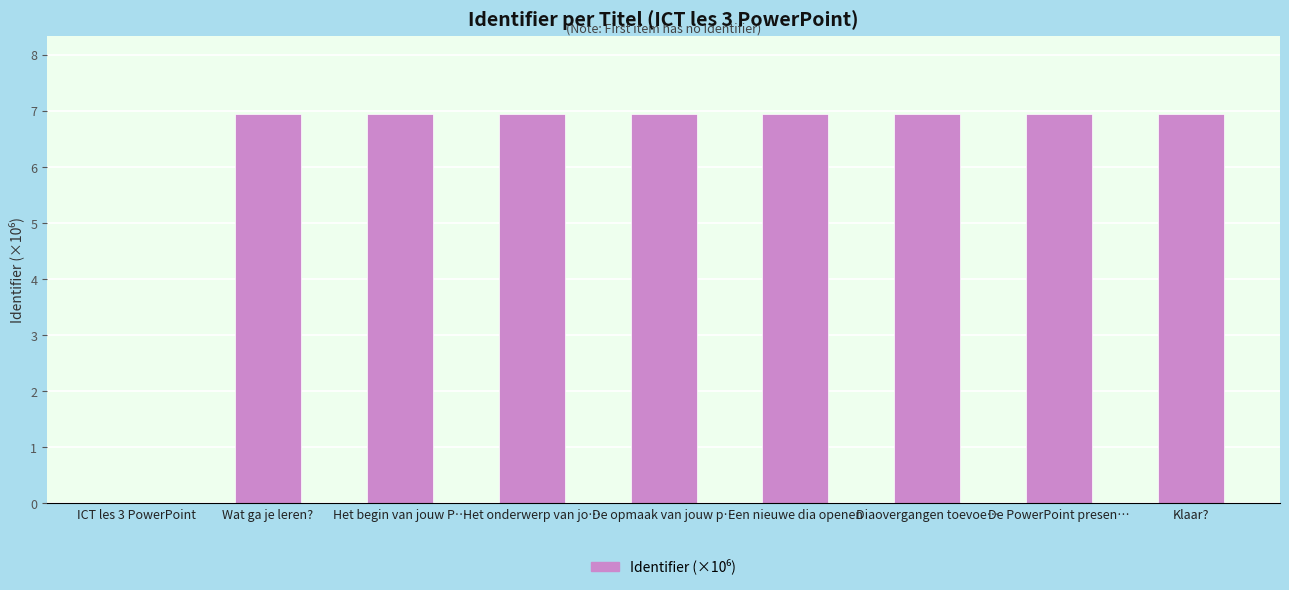

Approximately how many times larger is the value at Het begin van jouw P… compared to Het onderwerp van jo…?

1.0